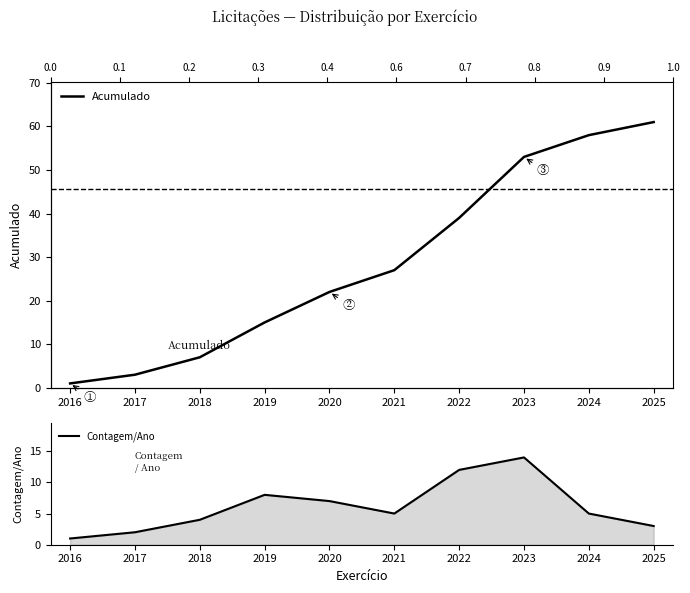

What is the maximum value shown in the chart?

61